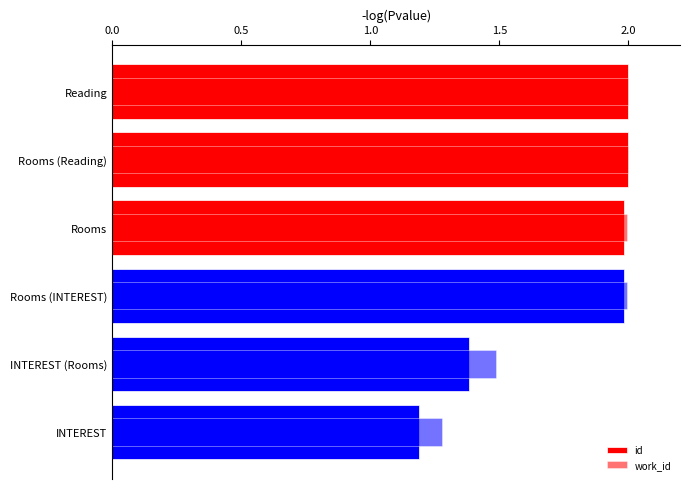

Reading left to right, extract all data points from this chart.

id: 2.0	2.0	2.0	2.0	1.4	1.2
work_id: 2.0	2.0	2.0	2.0	1.5	1.3